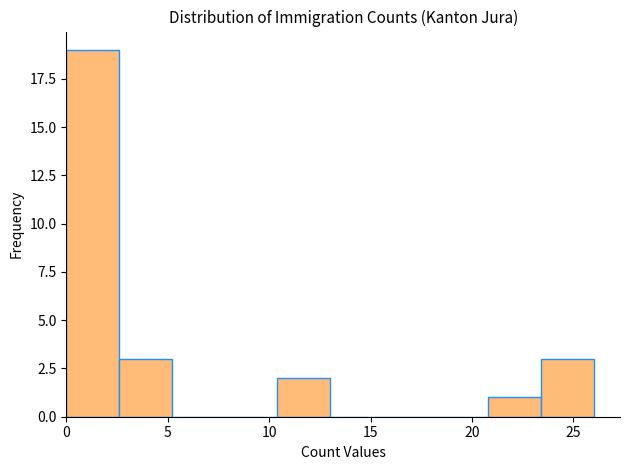

Which range on the x-axis has the tallest bar?

0.0 to 2.6